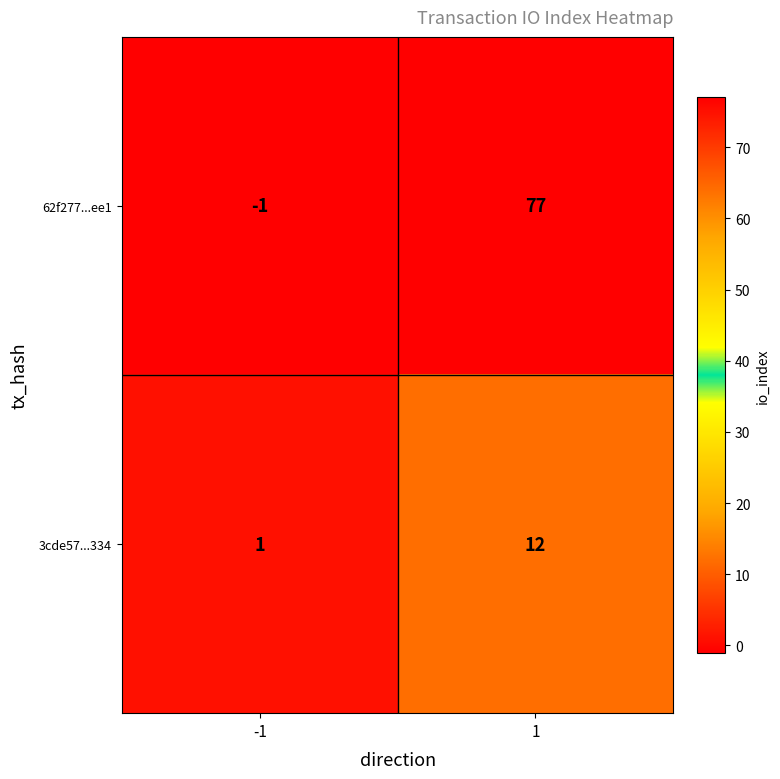

Reading left to right, list all the values displayed in this chart.

62f277...ee1: -1	77
3cde57...334: 1	12